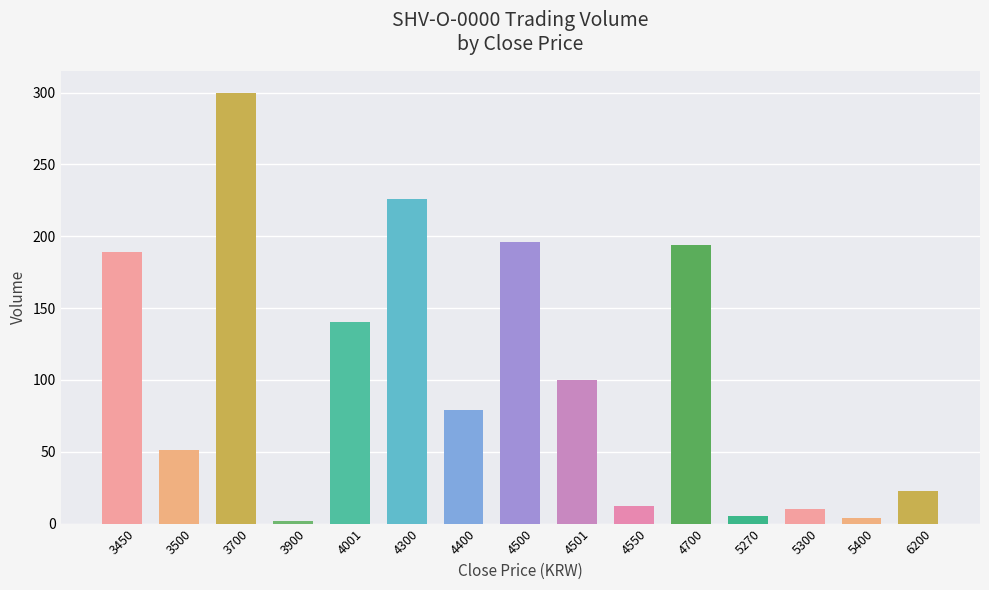

Are the bars horizontal?

No